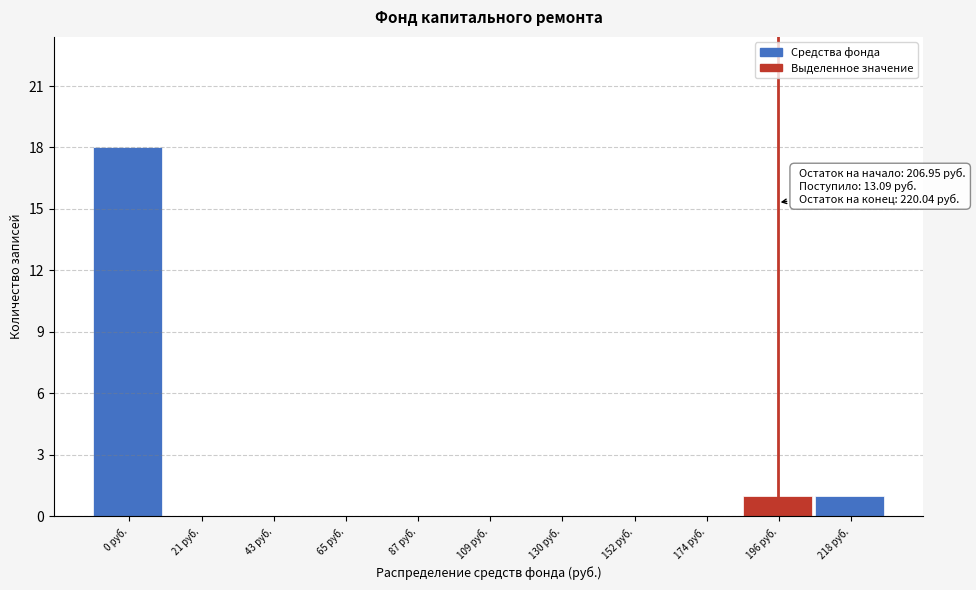

Reading left to right, what are all the values shown in this chart?

0 руб.=18	21 руб.=0	43 руб.=0	65 руб.=0	87 руб.=0	109 руб.=0	130 руб.=0	152 руб.=0	174 руб.=0	196 руб.=1	218 руб.=1